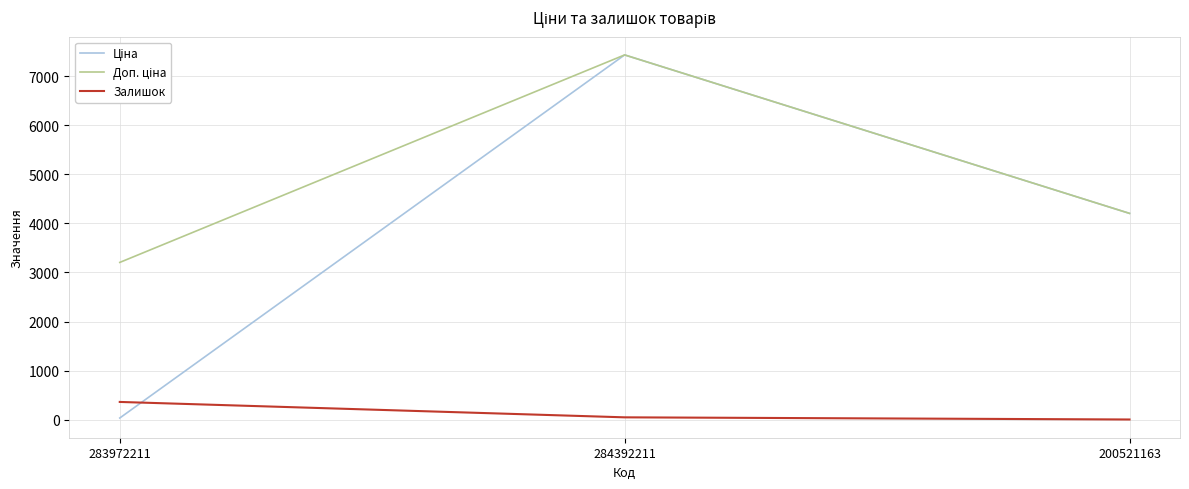

How many series are shown in this chart?

3